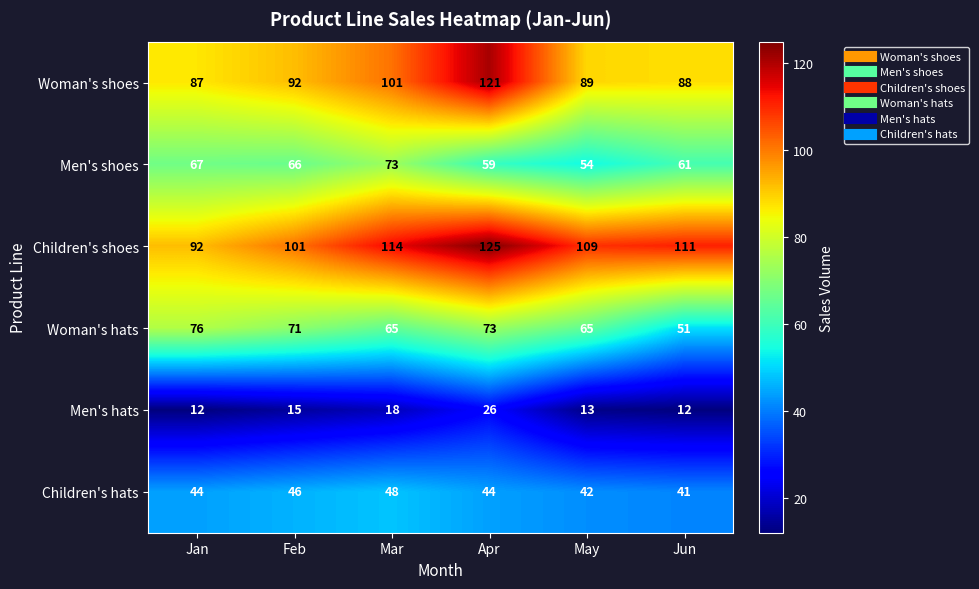

What is the highest value of the Men's shoes series?

73